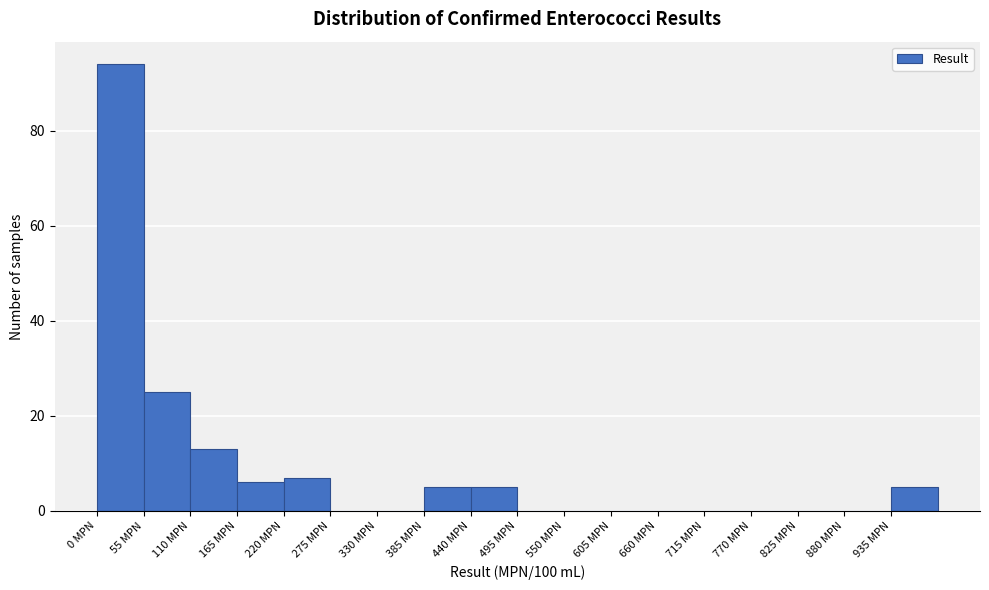

How tall is the bar that spans 55 to 110 on the x-axis? Neither the bar edges nor the heights are printed on the chart, so give them approximately, as read against the axes.

26